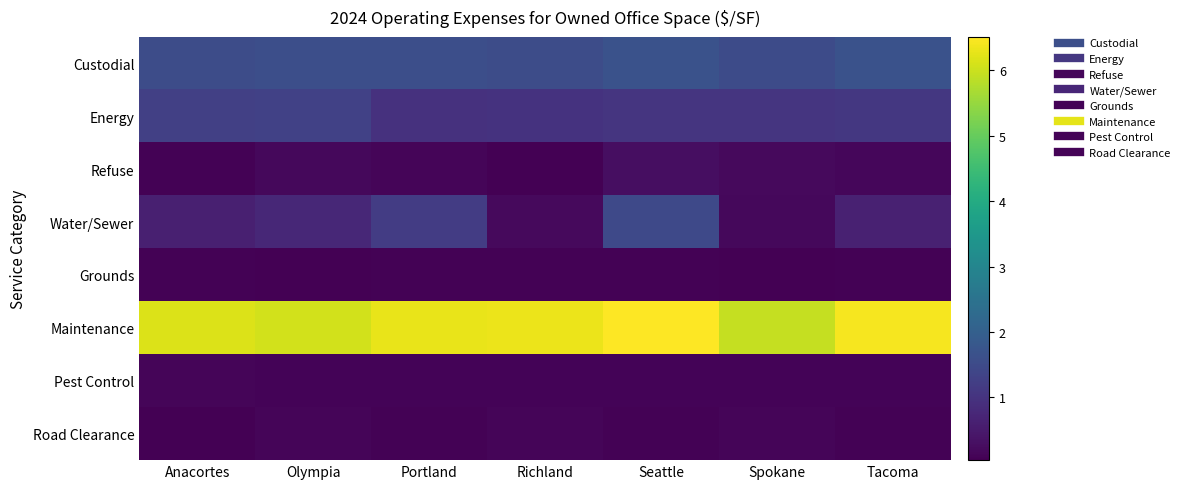

Which series has the widest spread of values?

Water/Sewer